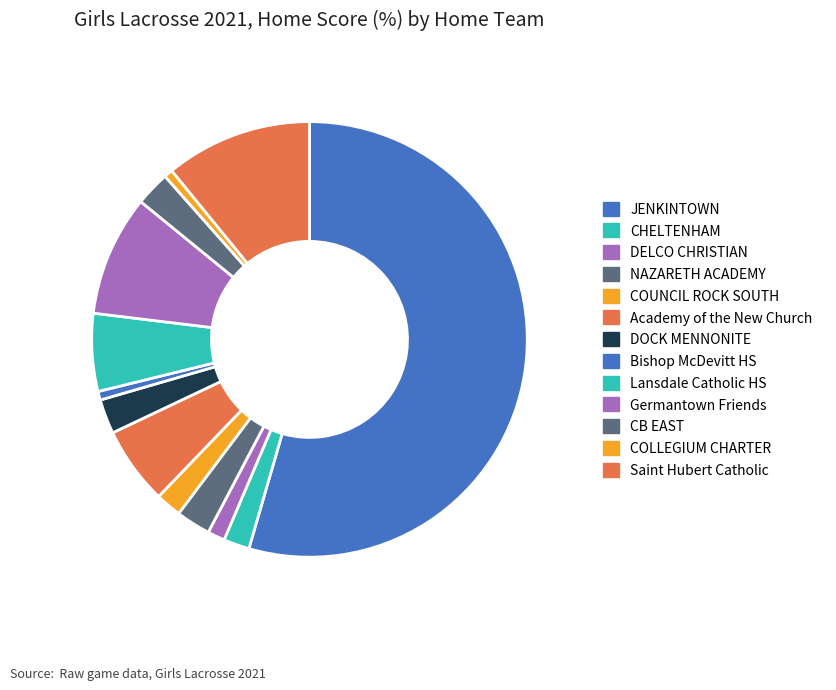

Count the number of slices in the pie.

13